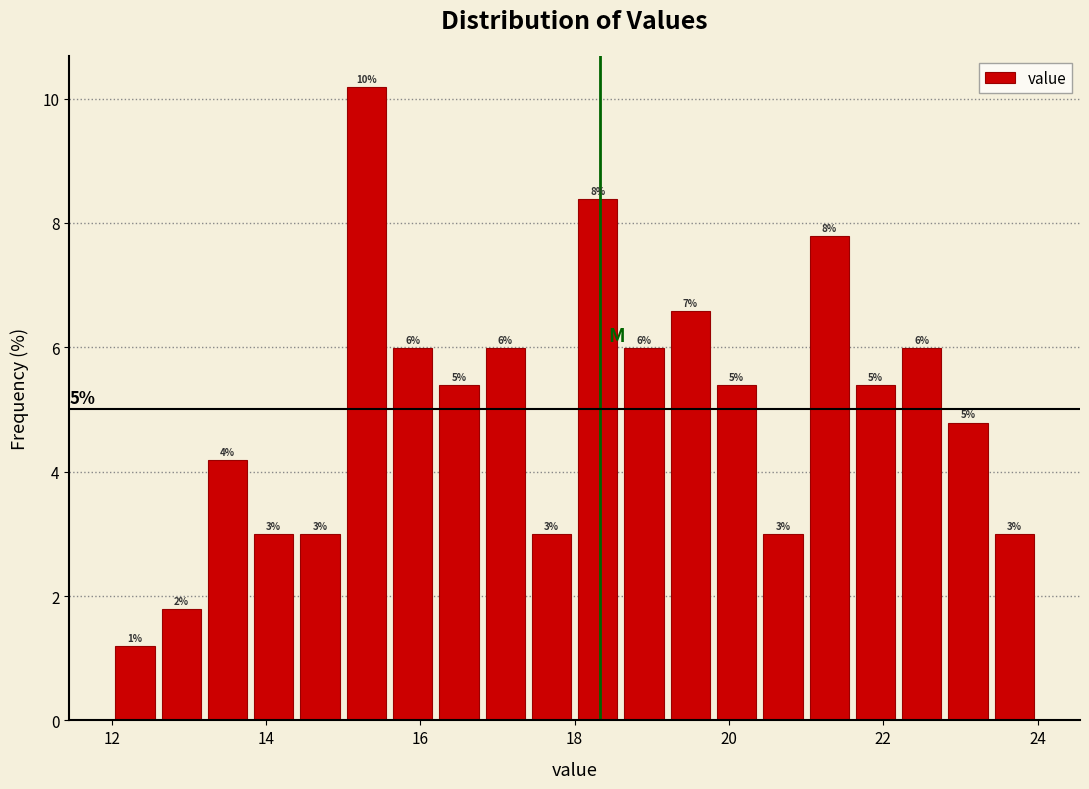

Read against the x-axis, roughly where is the centre of the tallest bar?

15.4